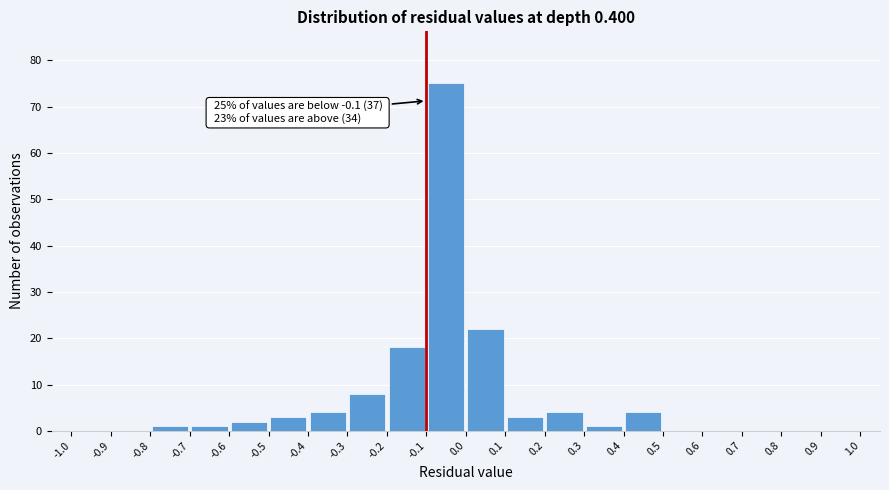

Over which range of the x-axis is the bar tallest?

-0.1 to 0.0